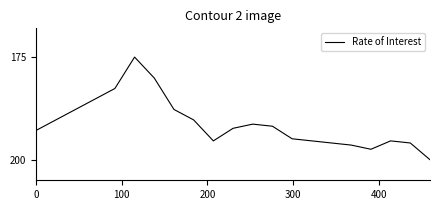

What is the greatest value displayed?

200.0